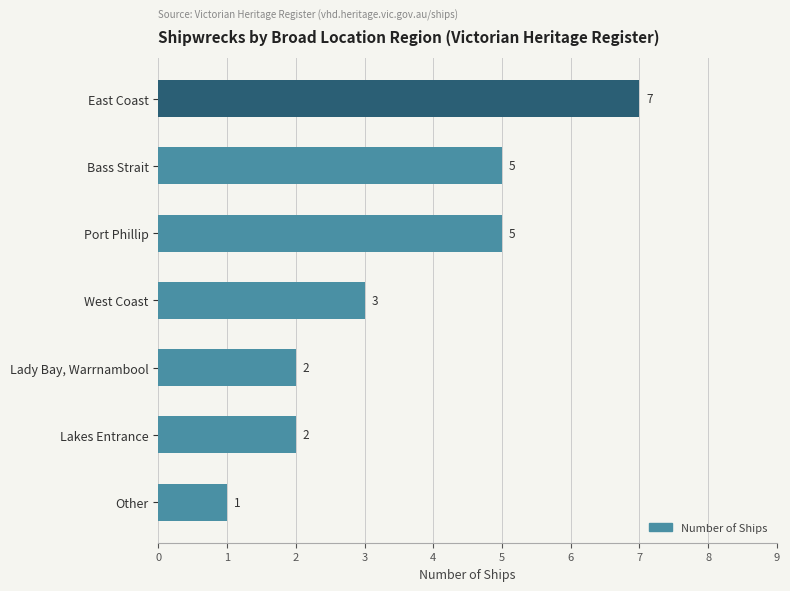

What is the label of the 6th bar from the top?

Lakes Entrance